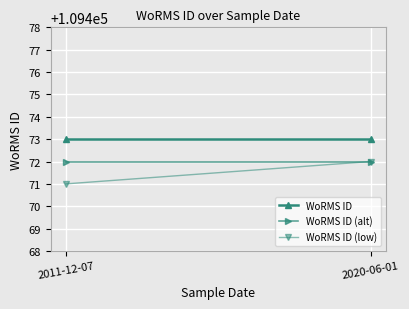

Is it true that WoRMS ID (low) equals 187565 at 2011-12-07?

False